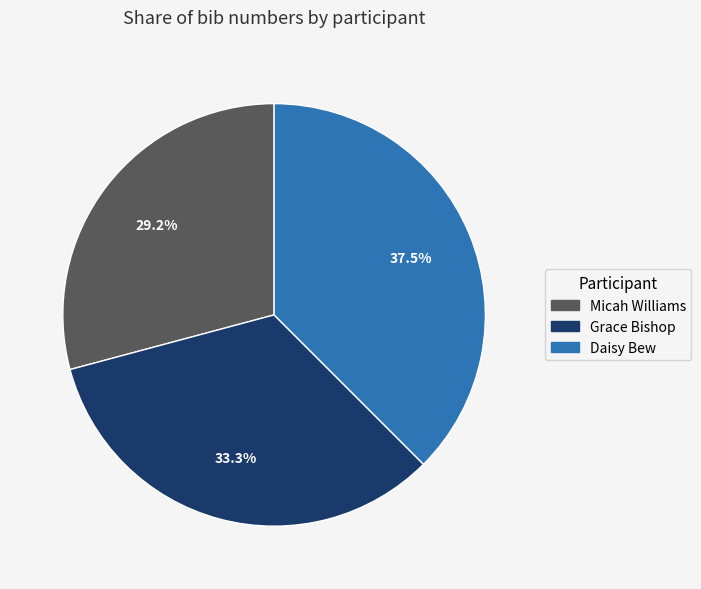

Approximately how many times larger is the value at Grace Bishop compared to Micah Williams?

1.1